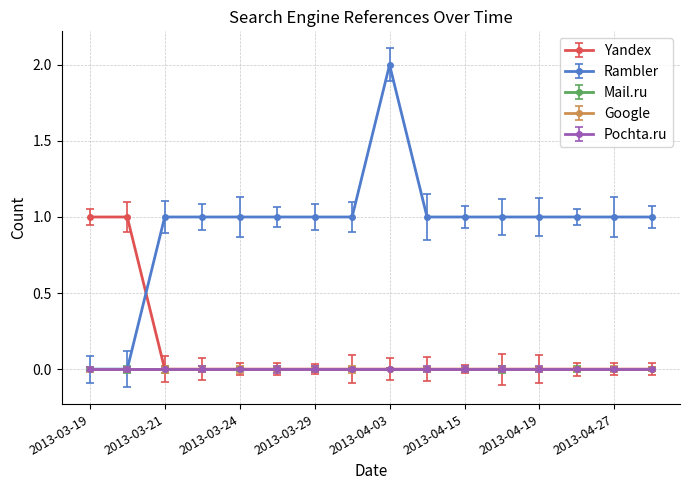

How many lines are shown in the chart?

5